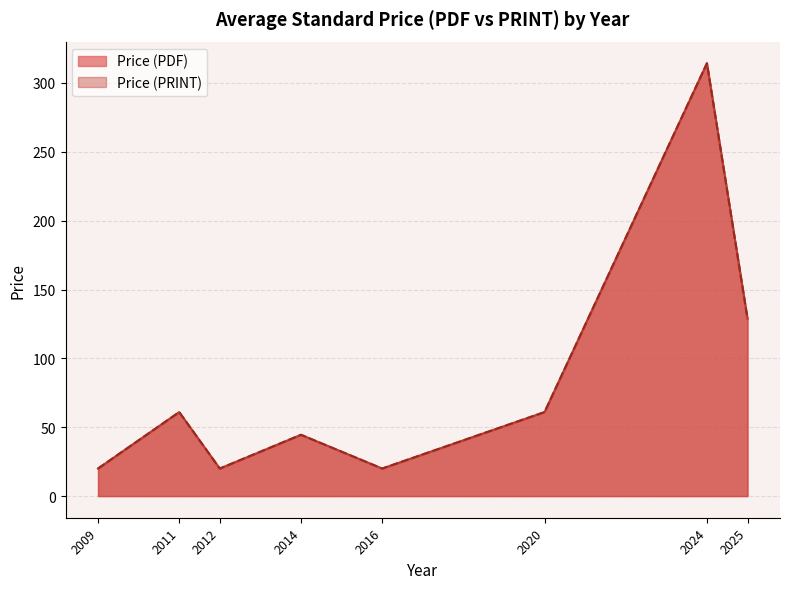

Does the chart display data point markers on the line(s)?

No